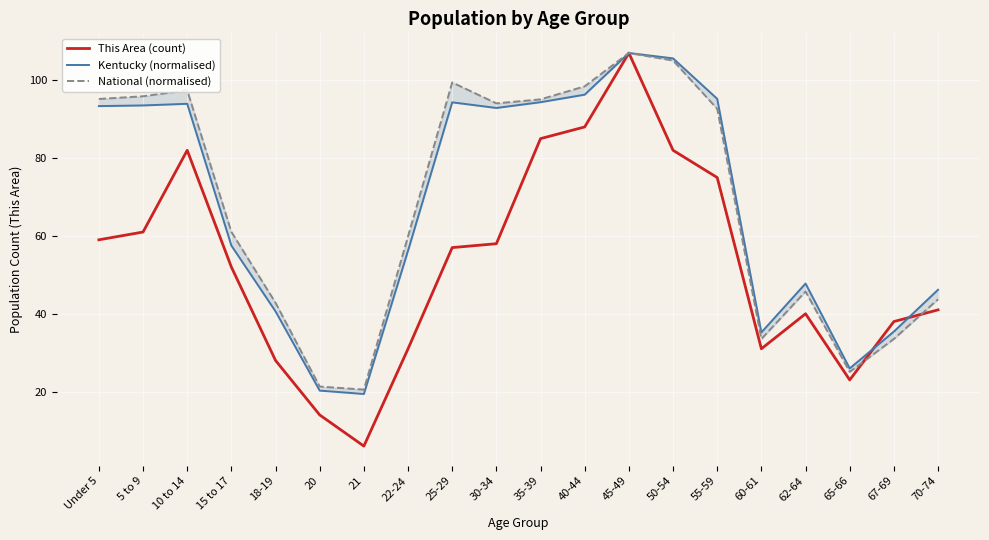

Where is the first local maximum for National (normalised)?

10 to 14